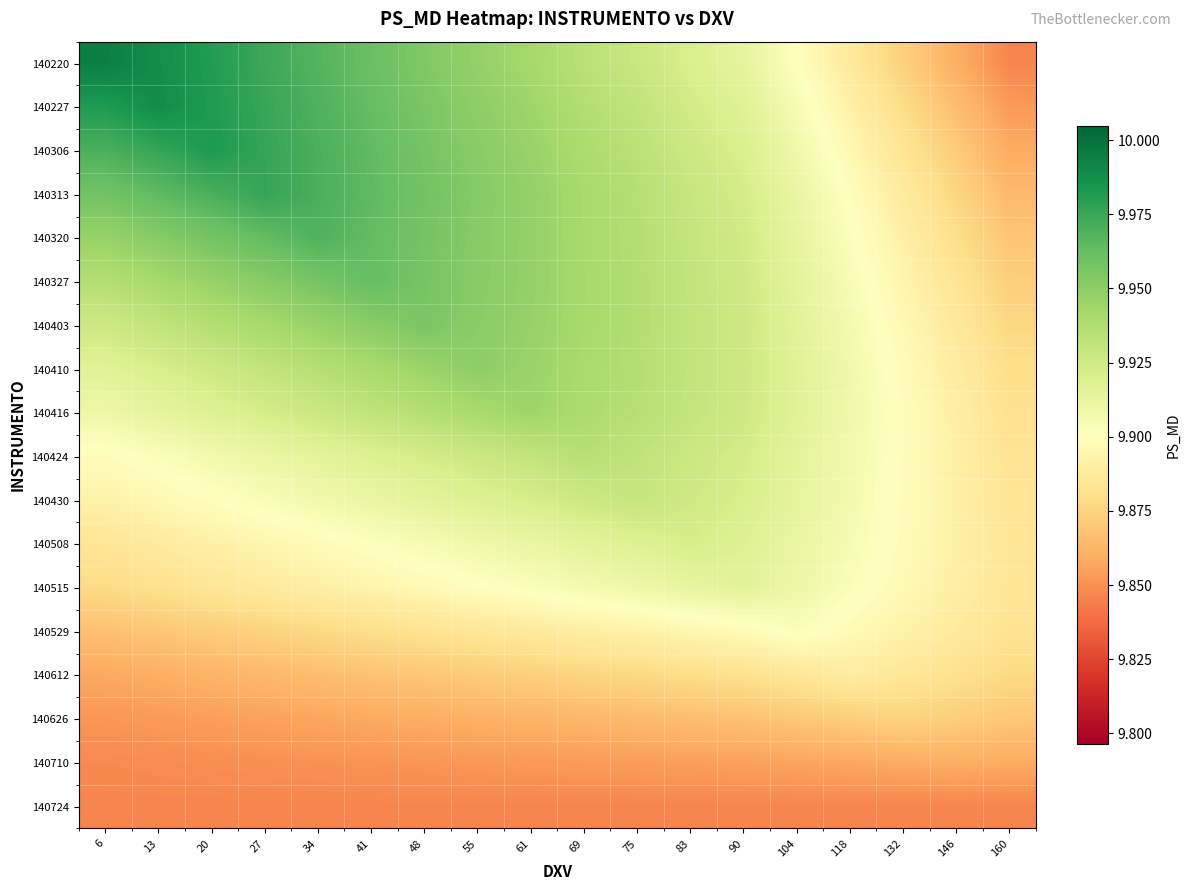

Which label corresponds to the largest value in the chart?

6